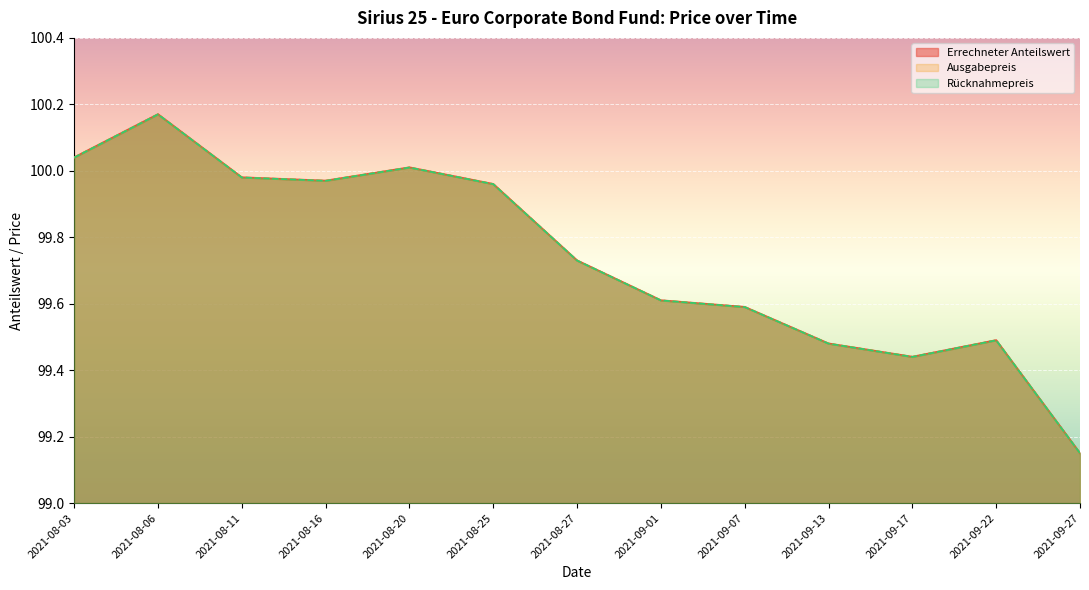

Reading left to right, what are all the values shown in this chart?

Errechneter Anteilswert: 100.0	100.2	100.0	100.0	100.0	100.0	99.7	99.6	99.6	99.5	99.4	99.5	99.2
Ausgabepreis: 100.0	100.2	100.0	100.0	100.0	100.0	99.7	99.6	99.6	99.5	99.4	99.5	99.2
Rücknahmepreis: 100.0	100.2	100.0	100.0	100.0	100.0	99.7	99.6	99.6	99.5	99.4	99.5	99.2